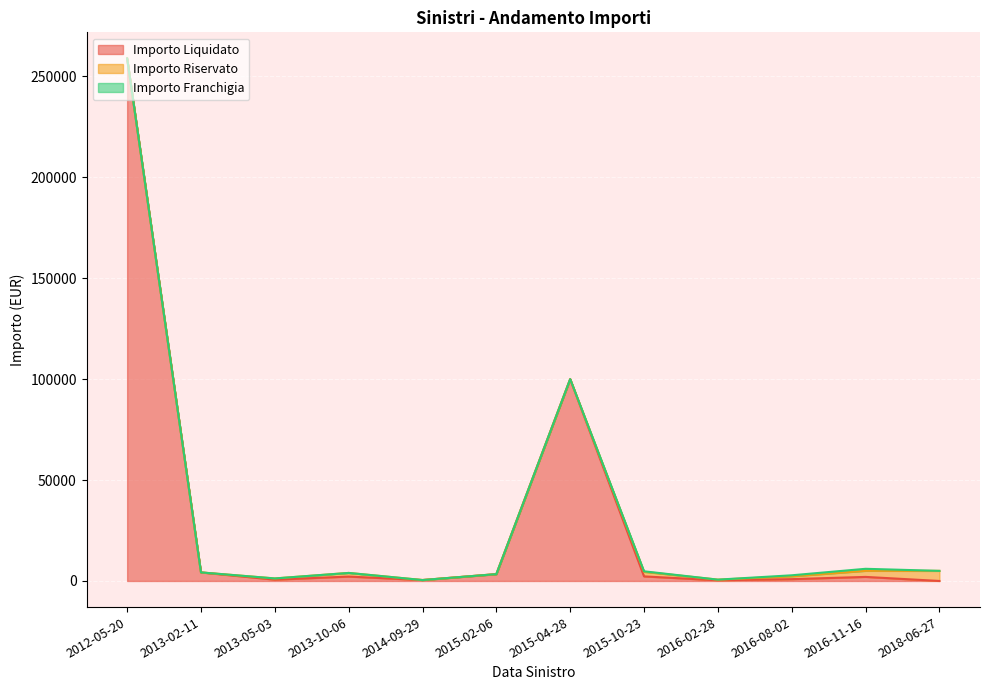

What is the difference between the second highest and second lowest values in the Importo Franchigia series?

500.0